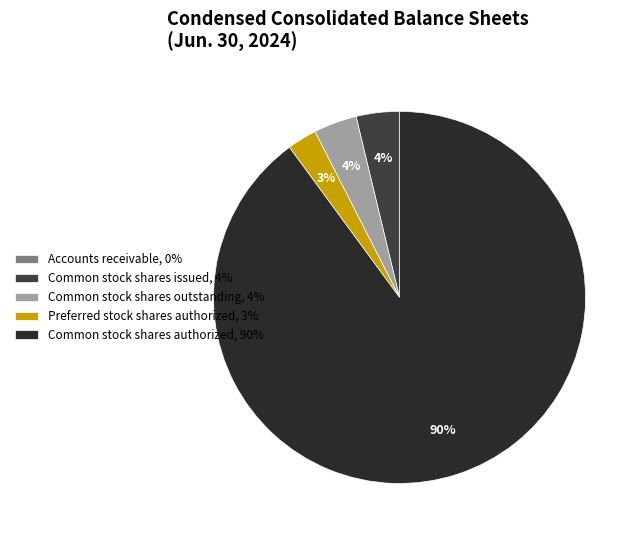

Which has a higher value, Common stock shares authorized or Preferred stock shares authorized?

Common stock shares authorized